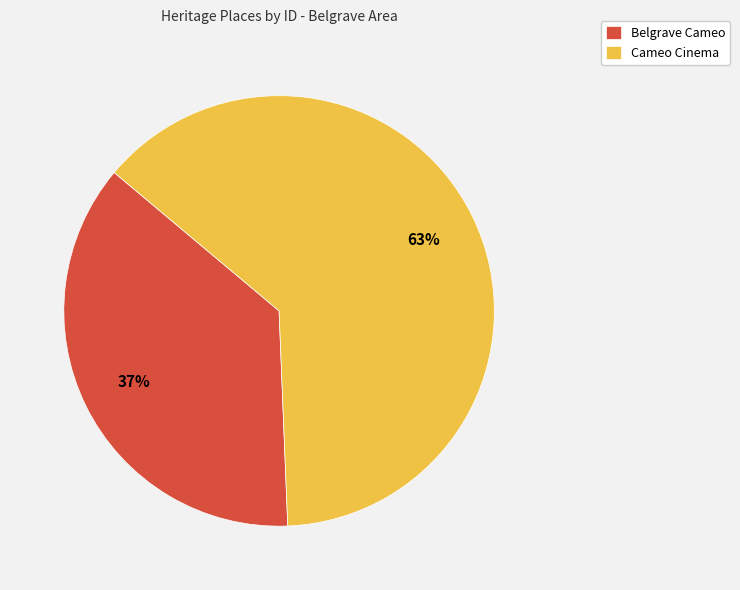

Is the sum of Belgrave Cameo and Cameo Cinema greater than half?

Yes